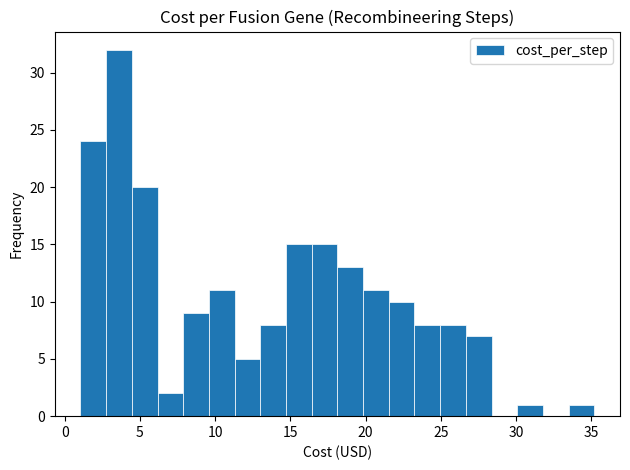

Around what value on the x-axis is the tallest bar? Give the approximate position of its centre, as read against the axis.

3.5